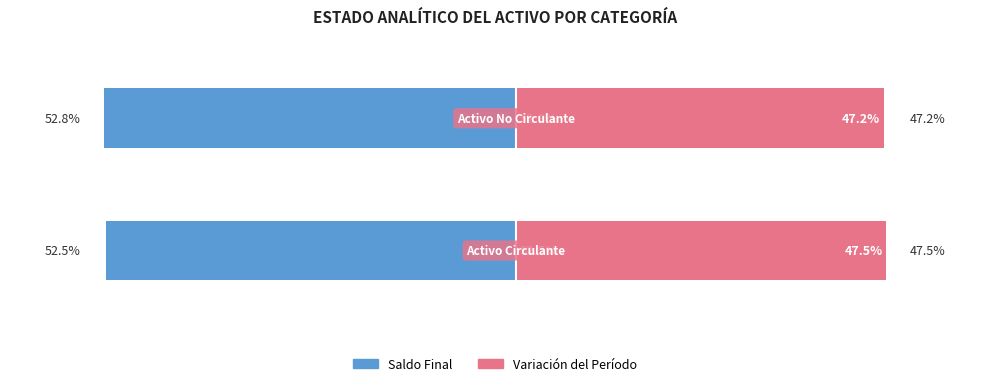

How many groups of bars are there?

2